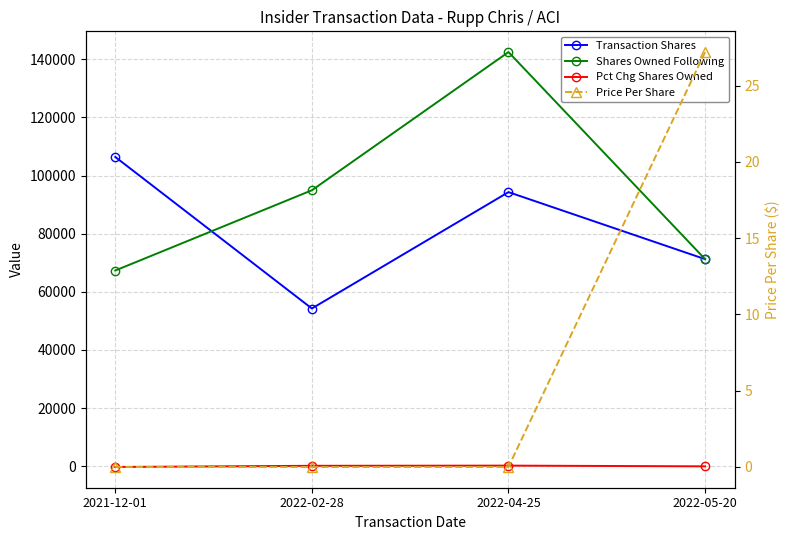

Which series changed the most between 2021-12-01 and 2022-04-25?

Shares Owned Following